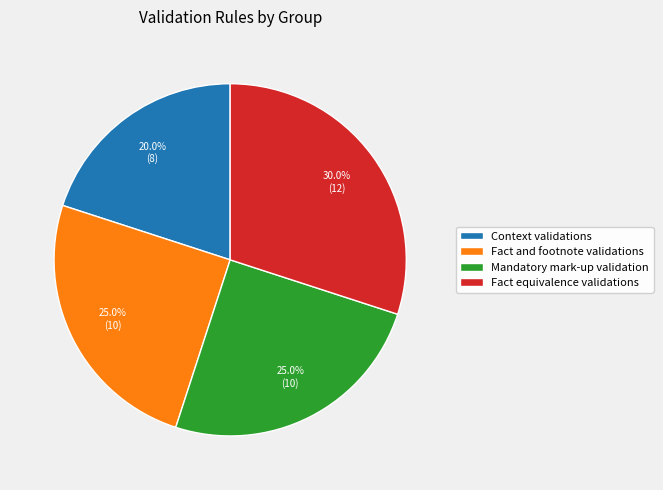

What is the largest slice in the pie chart?

Fact equivalence validations